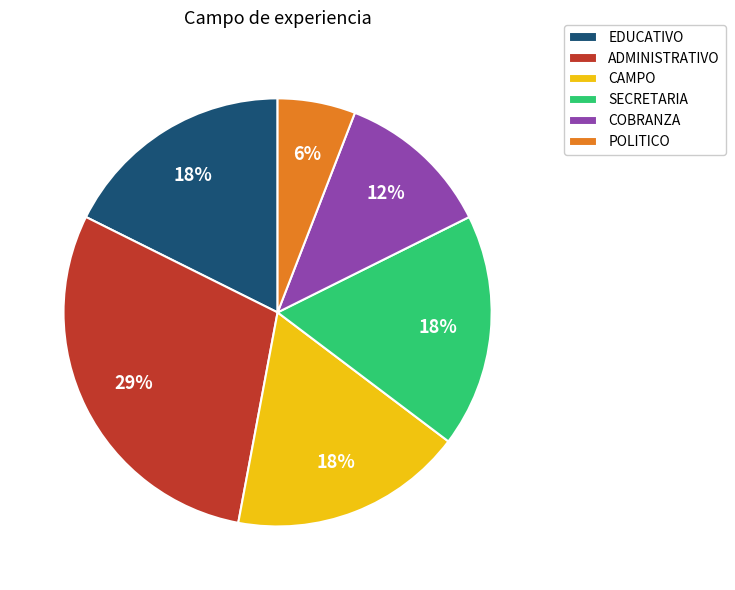

To the nearest percent, what is the difference between the CAMPO and POLITICO slice percentages?

12%